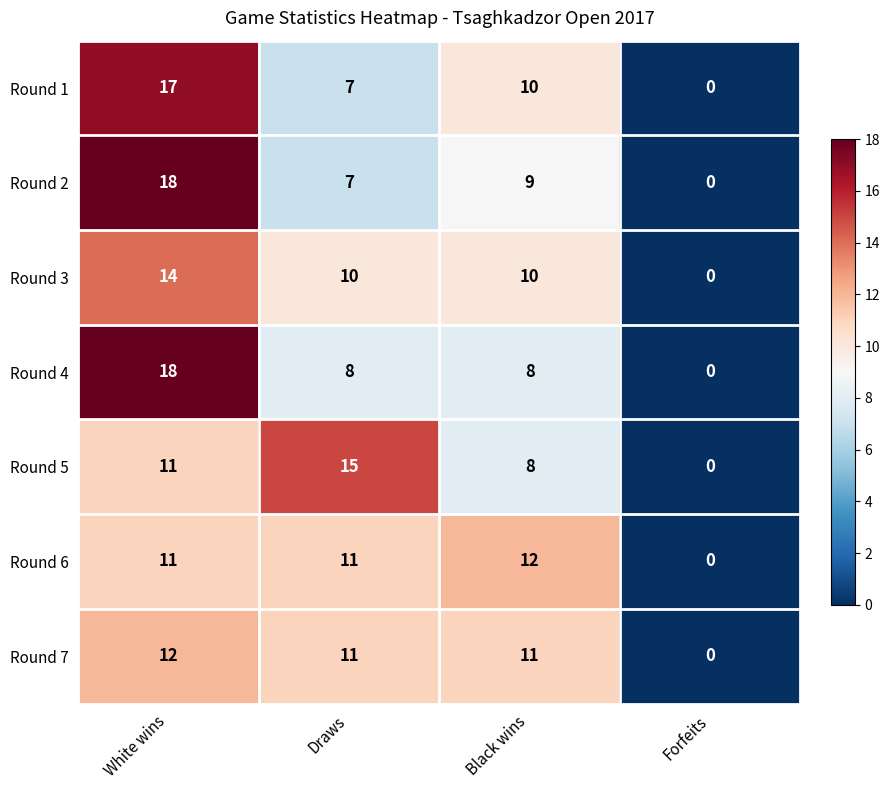

Reading left to right, transcribe all the data shown in this chart.

Round 1: 17	7	10	0
Round 2: 18	7	9	0
Round 3: 14	10	10	0
Round 4: 18	8	8	0
Round 5: 11	15	8	0
Round 6: 11	11	12	0
Round 7: 12	11	11	0